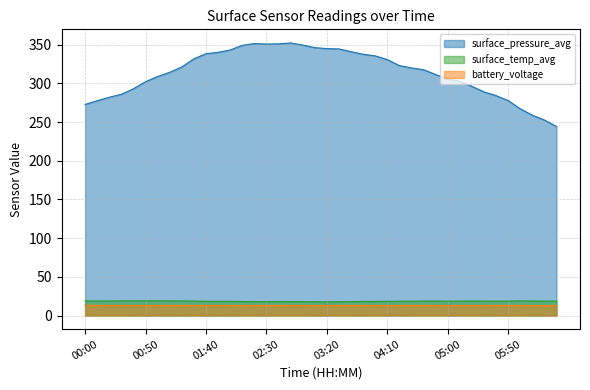

At which label is surface_pressure_avg closest to 298?

05:20